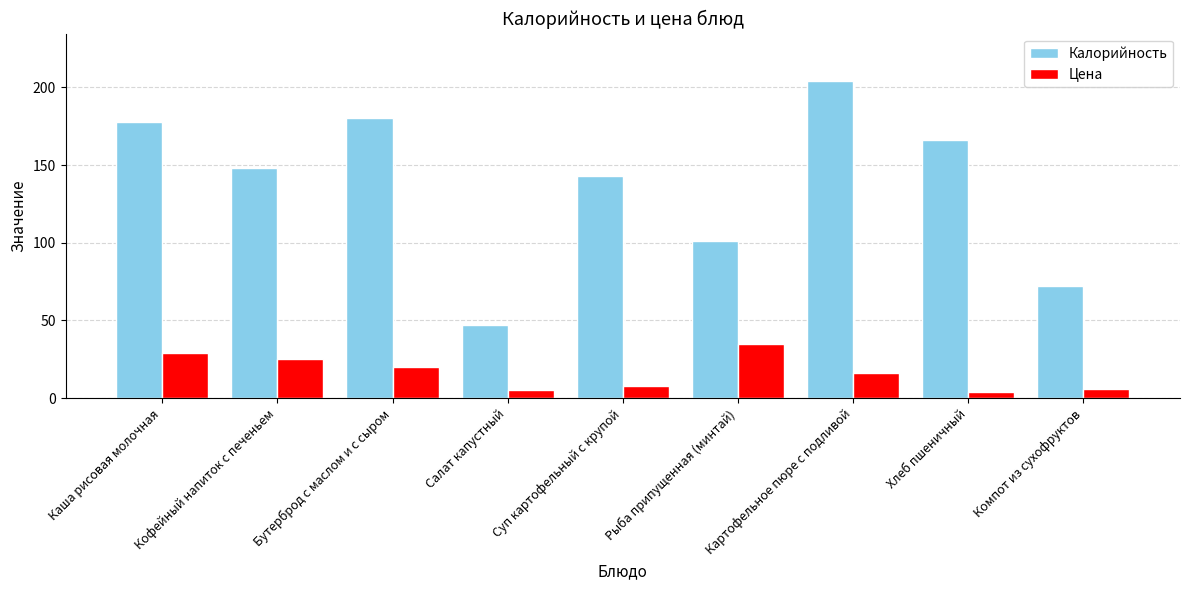

Rank the series at Картофельное пюре с подливой from highest to lowest value.

Калорийность, Цена